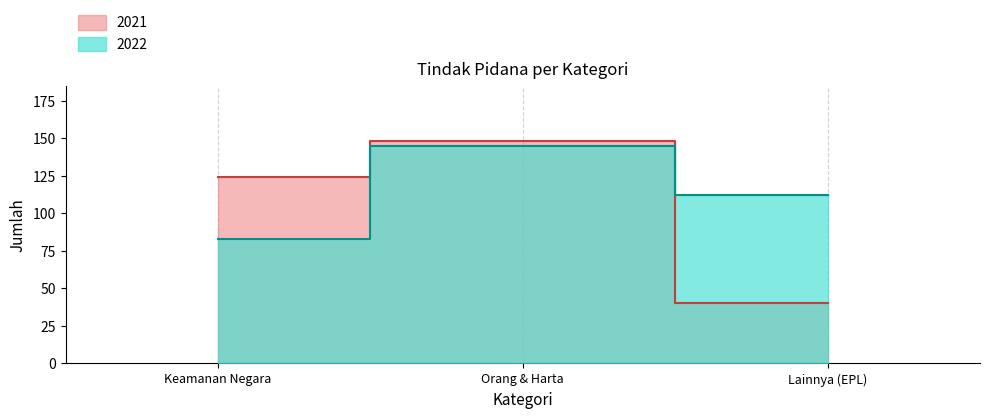

The value of 2021 at Lainnya (EPL) is 17. True or false?

False